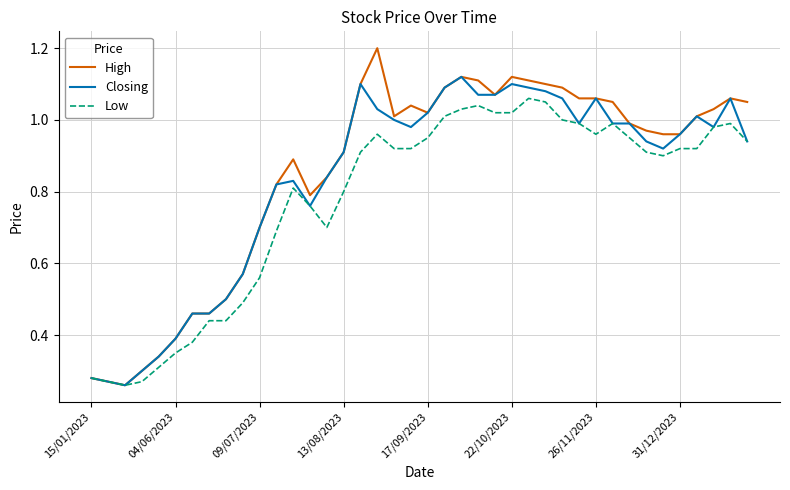

Which series has the widest spread of values?

High